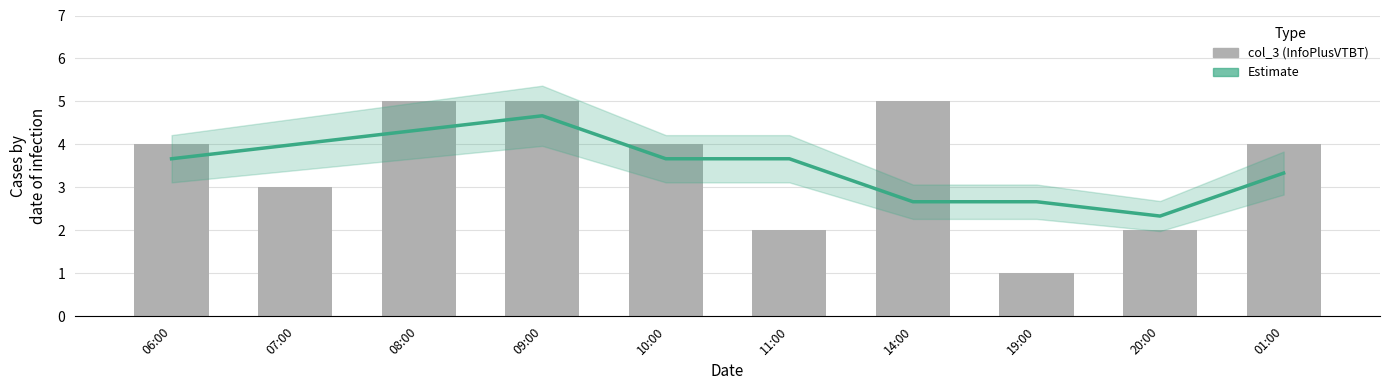

At which category is the sum across all series the highest?

09:00